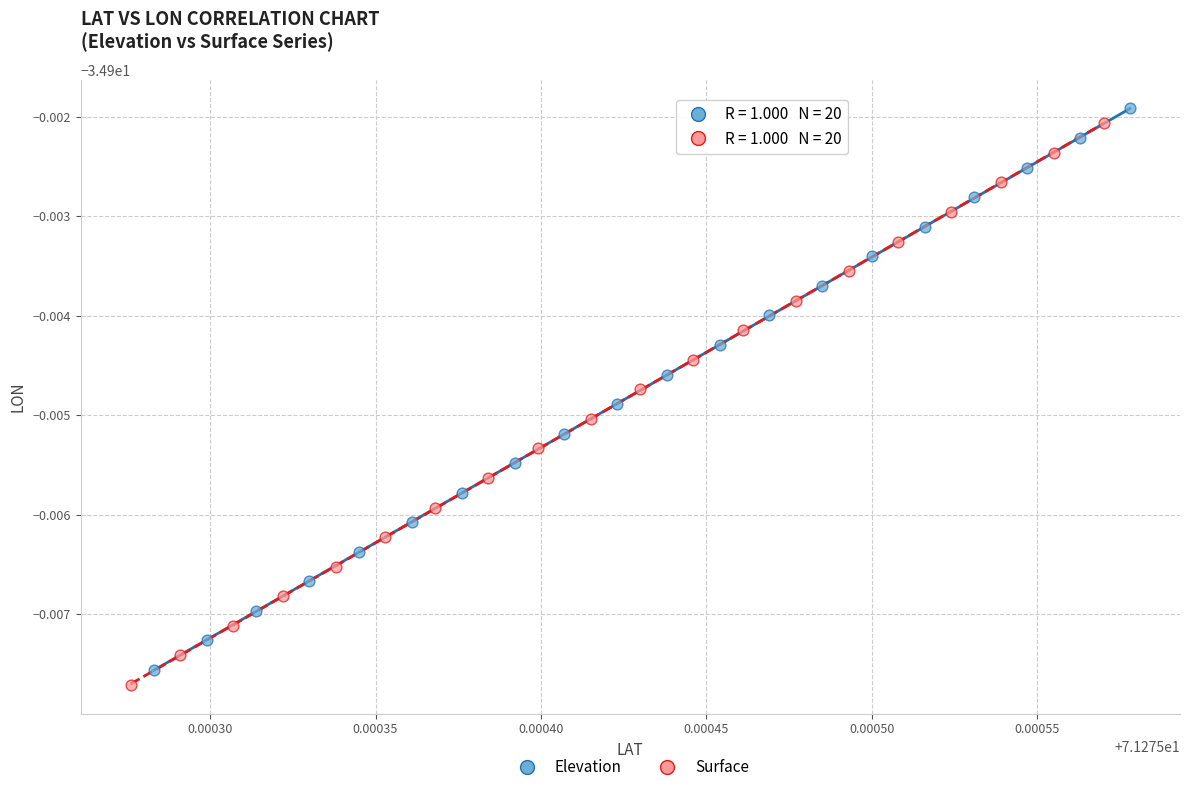

Which series has the widest spread of Y values?

Elevation